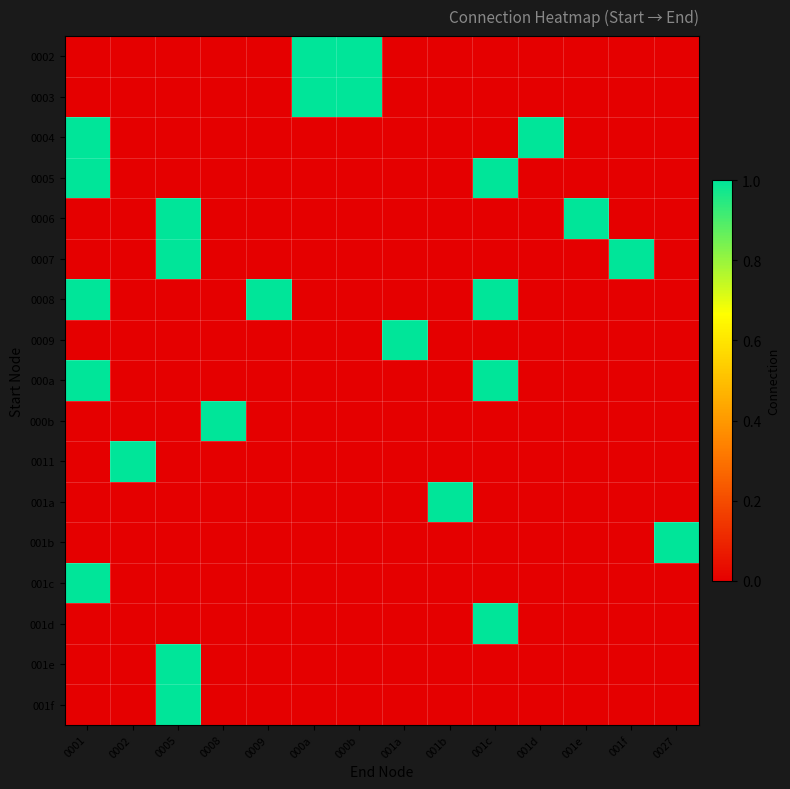

What is the spread (max minus min) of values at 001b?

1